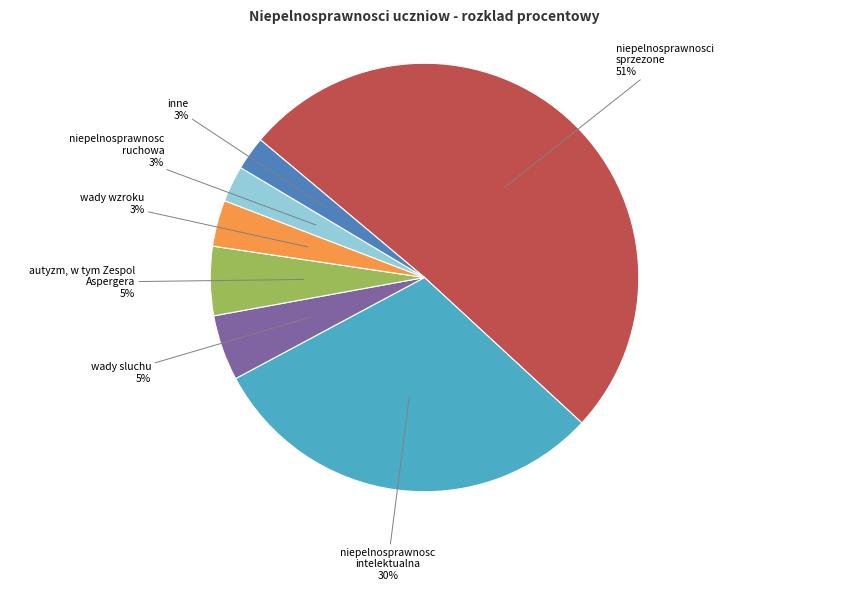

Is the sum of niepelnosprawnosc intelektualna and niepelnosprawnosci sprzezone greater than half?

Yes